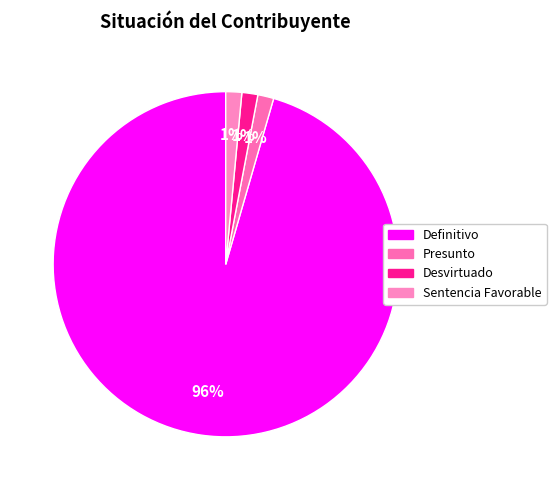

Is it true that Definitivo is 96% of the pie?

True